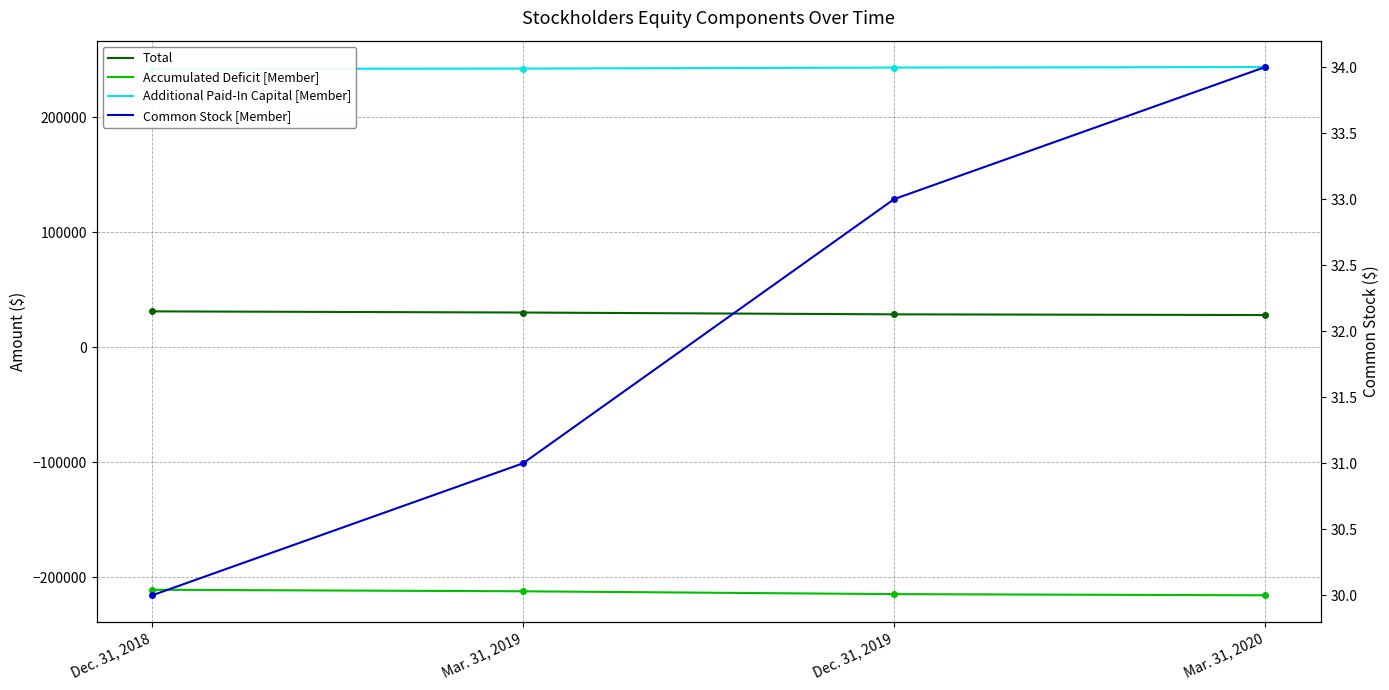

At which label is Total closest to 29648?

Mar. 31, 2019